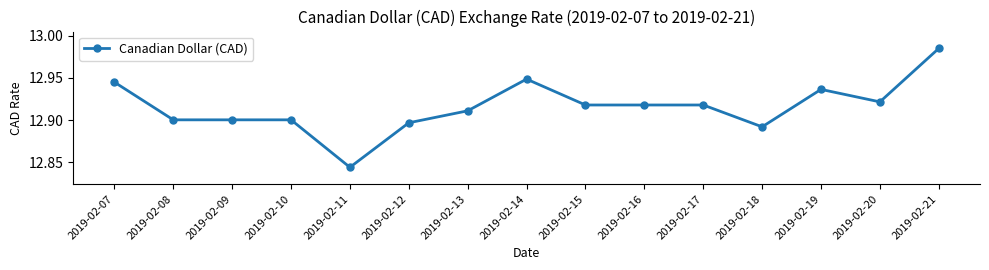

Between 2019-02-10 and 2019-02-19, which is larger?

2019-02-19